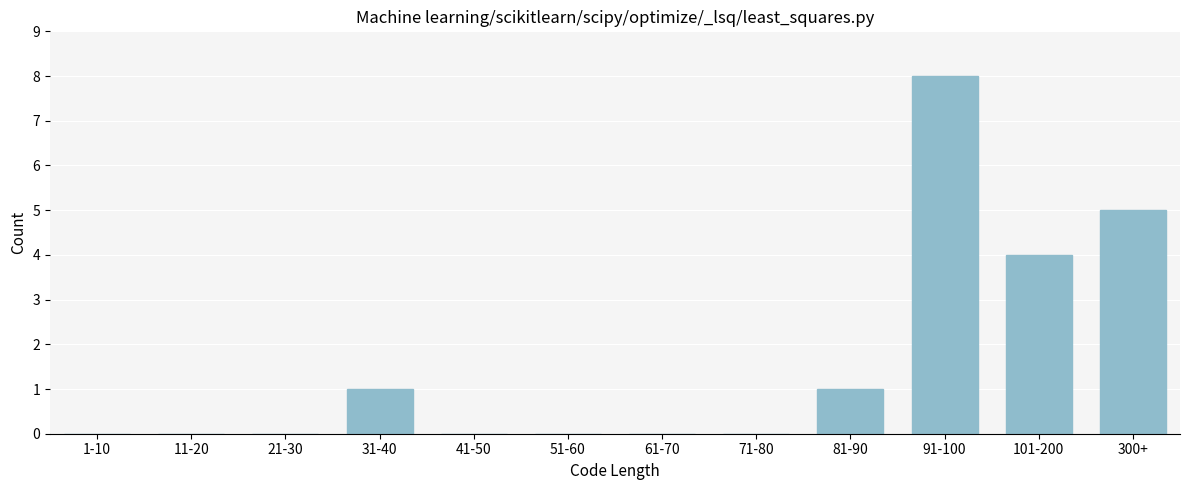

Reading left to right, what are all the values shown in this chart?

1-10=0	11-20=0	21-30=0	31-40=1	41-50=0	51-60=0	61-70=0	71-80=0	81-90=1	91-100=8	101-200=4	300+=5